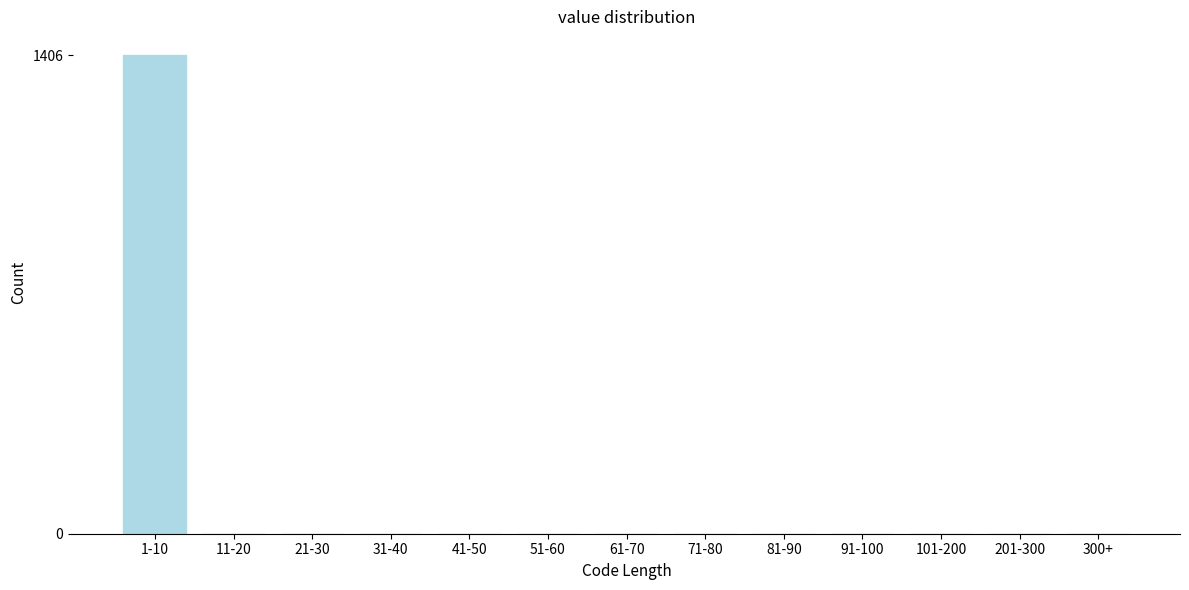

Reading right to left, transcribe all the data shown in this chart.

300+=0	201-300=0	101-200=0	91-100=0	81-90=0	71-80=0	61-70=0	51-60=0	41-50=0	31-40=0	21-30=0	11-20=0	1-10=1406